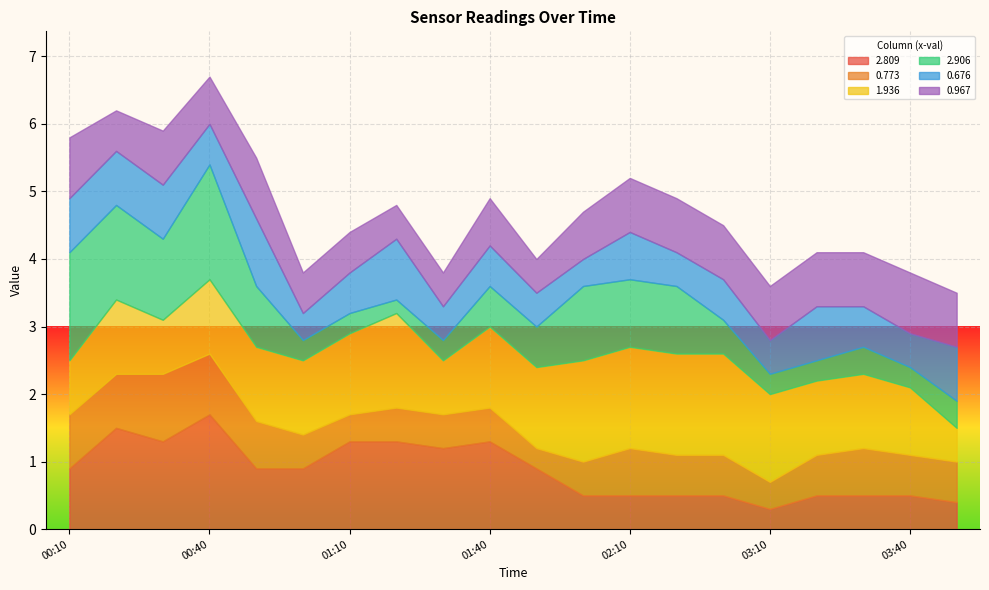

Where do 0.967 and 1.936 first cross each other?

2017/06/03 00:10 and 2017/06/03 00:20